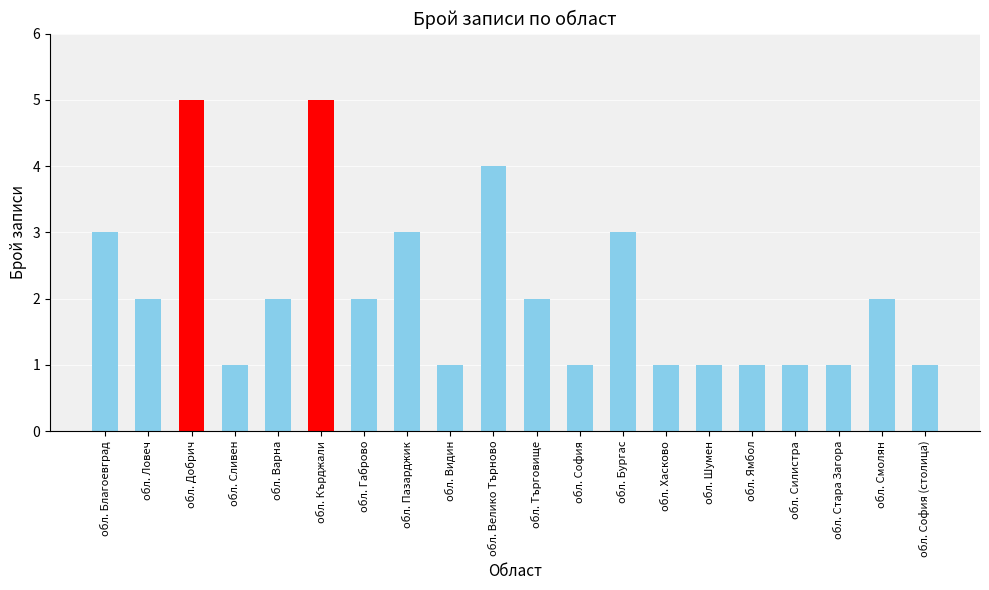

True or false: the data shows 2 at обл. Велико Търново.

False